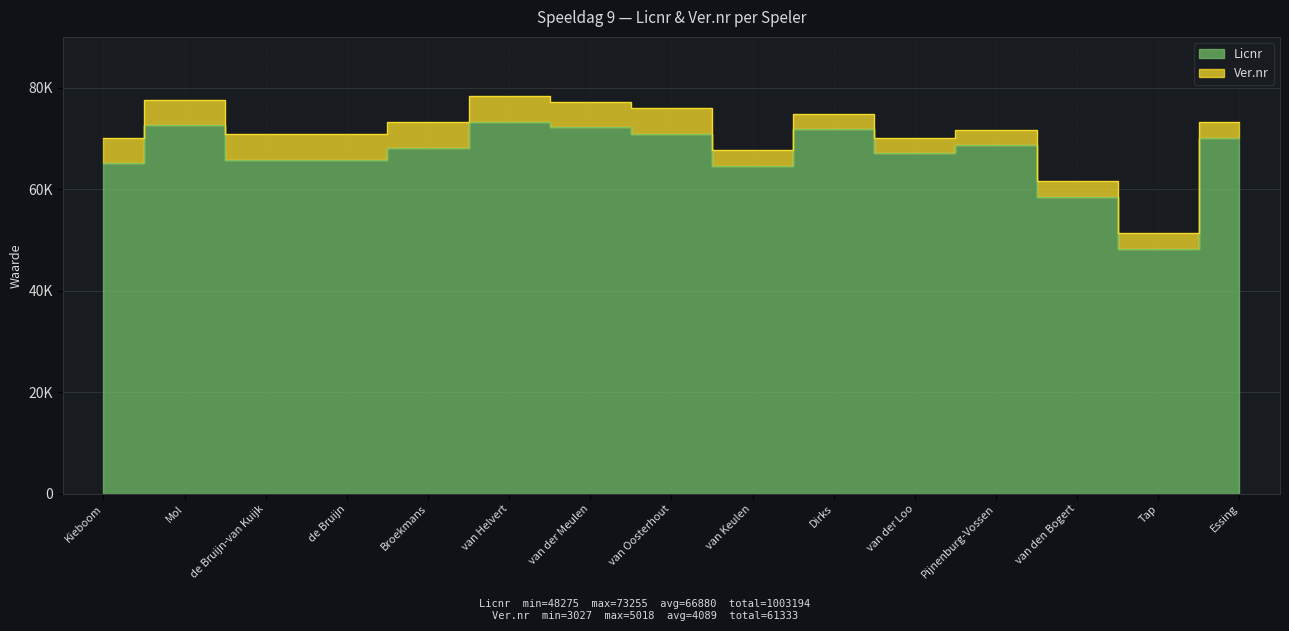

Which has a higher value, Essing or Broekmans?

Essing